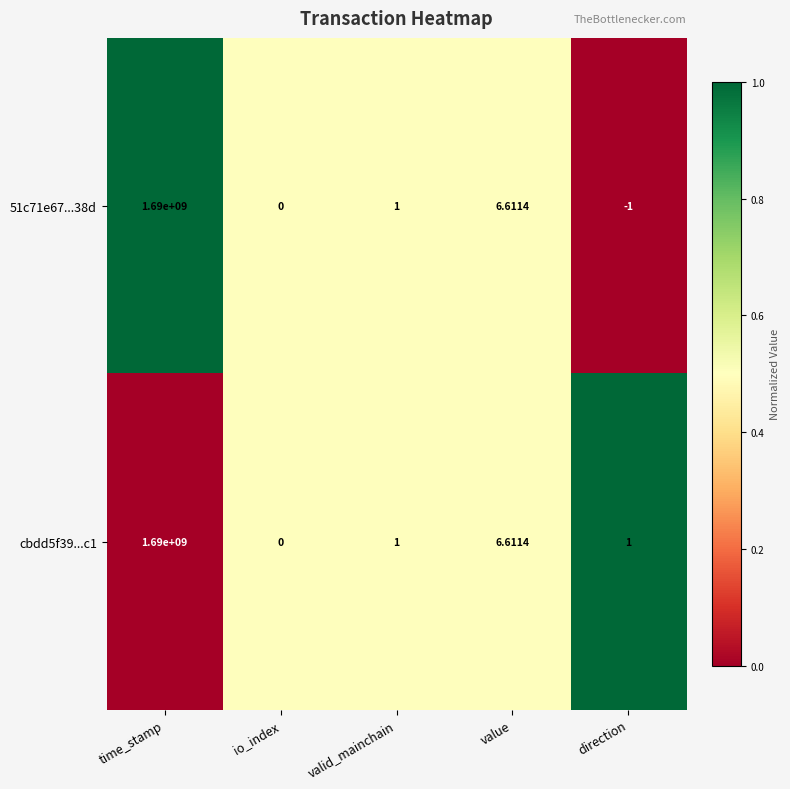

Is the value of cbdd5f39...c1 at direction greater than the value of 51c71e67...38d at io_index?

Yes